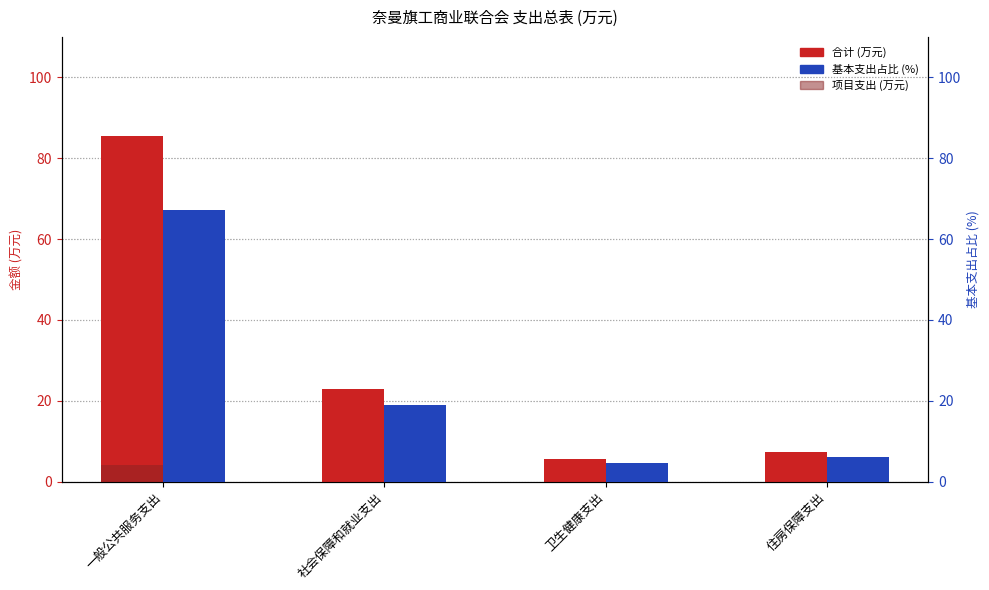

List the series in order of their peak value, highest first.

合计, 基本支出占比, 项目支出